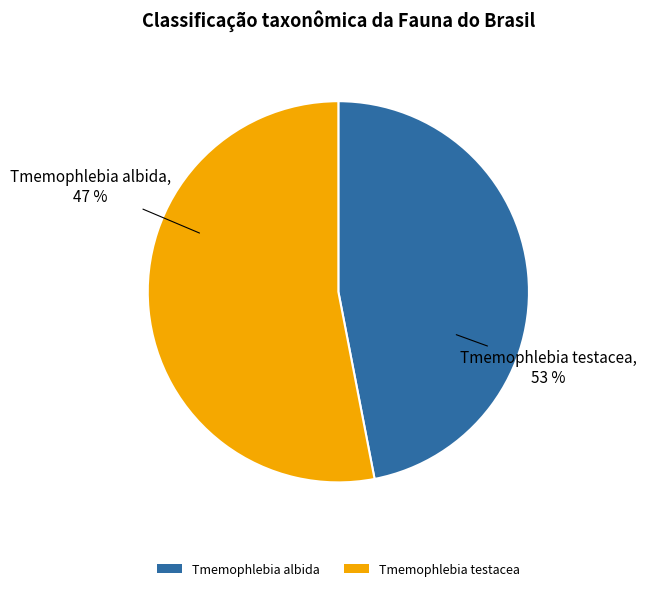

What percentage do Tmemophlebia testacea and Tmemophlebia albida together represent?

100.0%